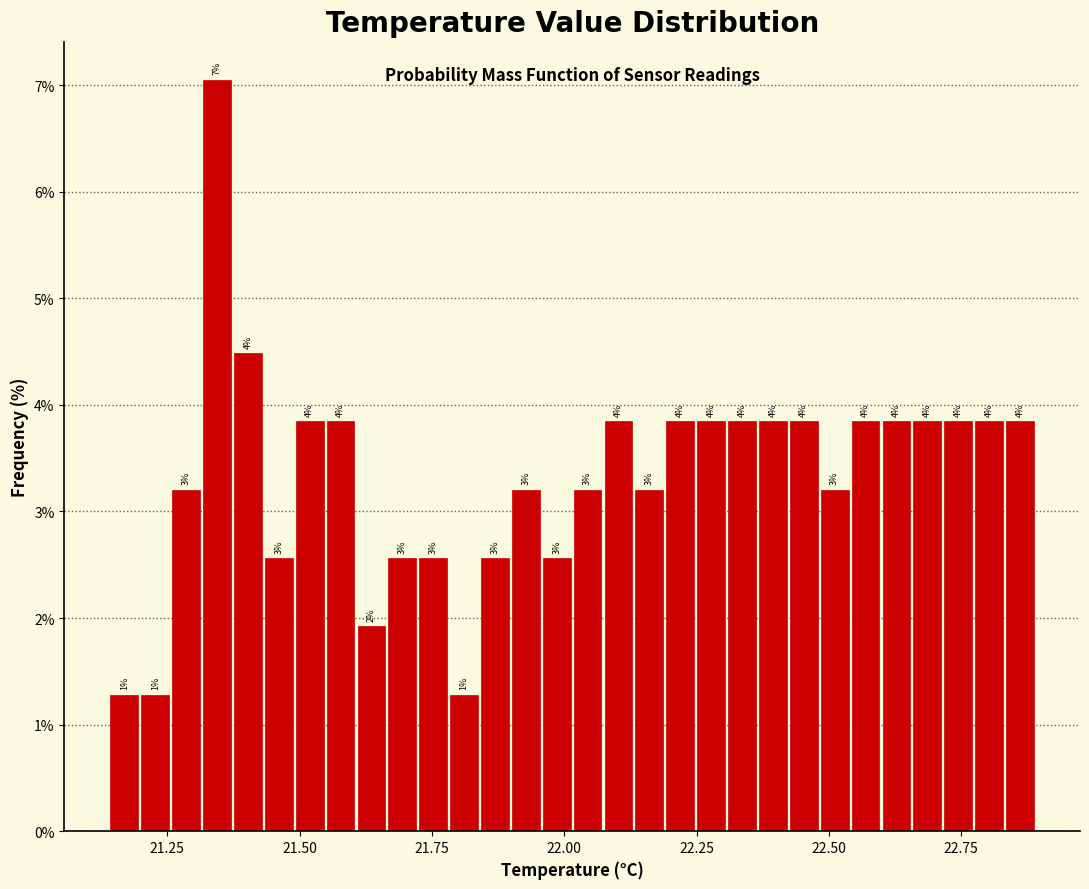

Around what value on the x-axis is the tallest bar? Give the approximate position of its centre, as read against the axis.

21.35